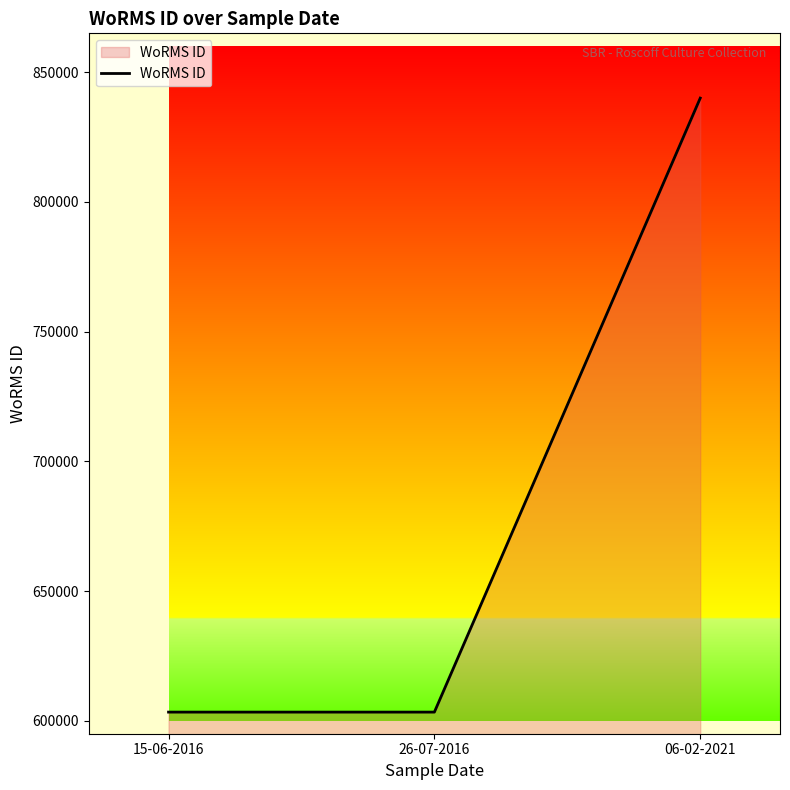

True or false: the data shows 884805 at 26-07-2016.

False